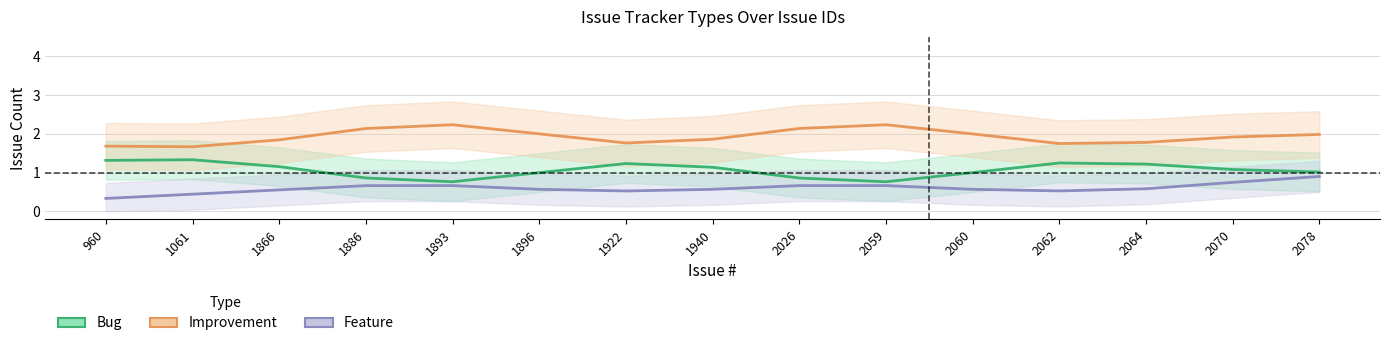

True or false: Bug and Feature intersect in this chart.

False